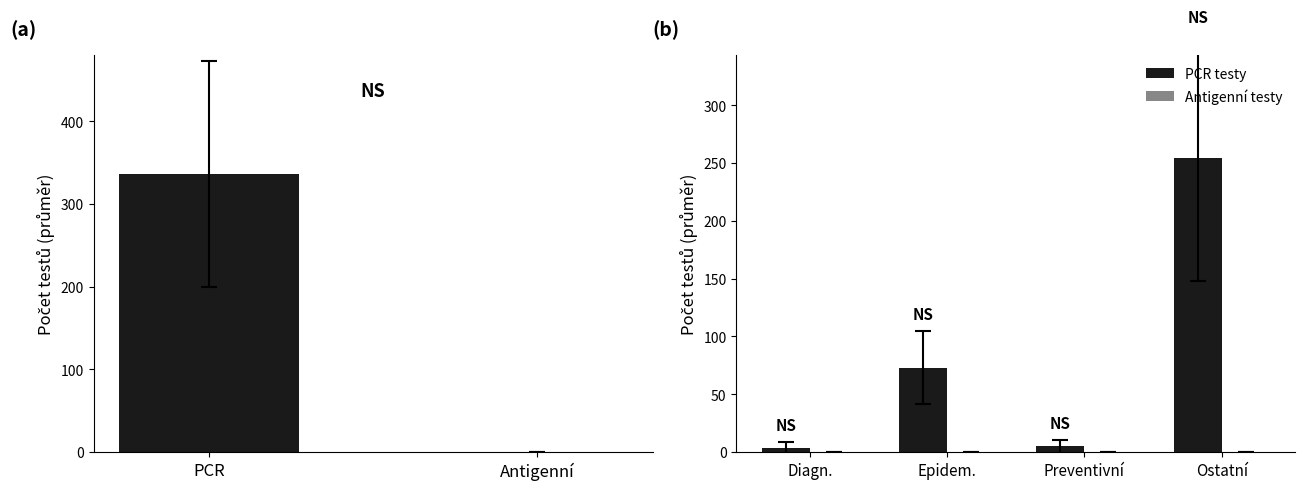

Read the PCR testy value at Epidem..

72.9